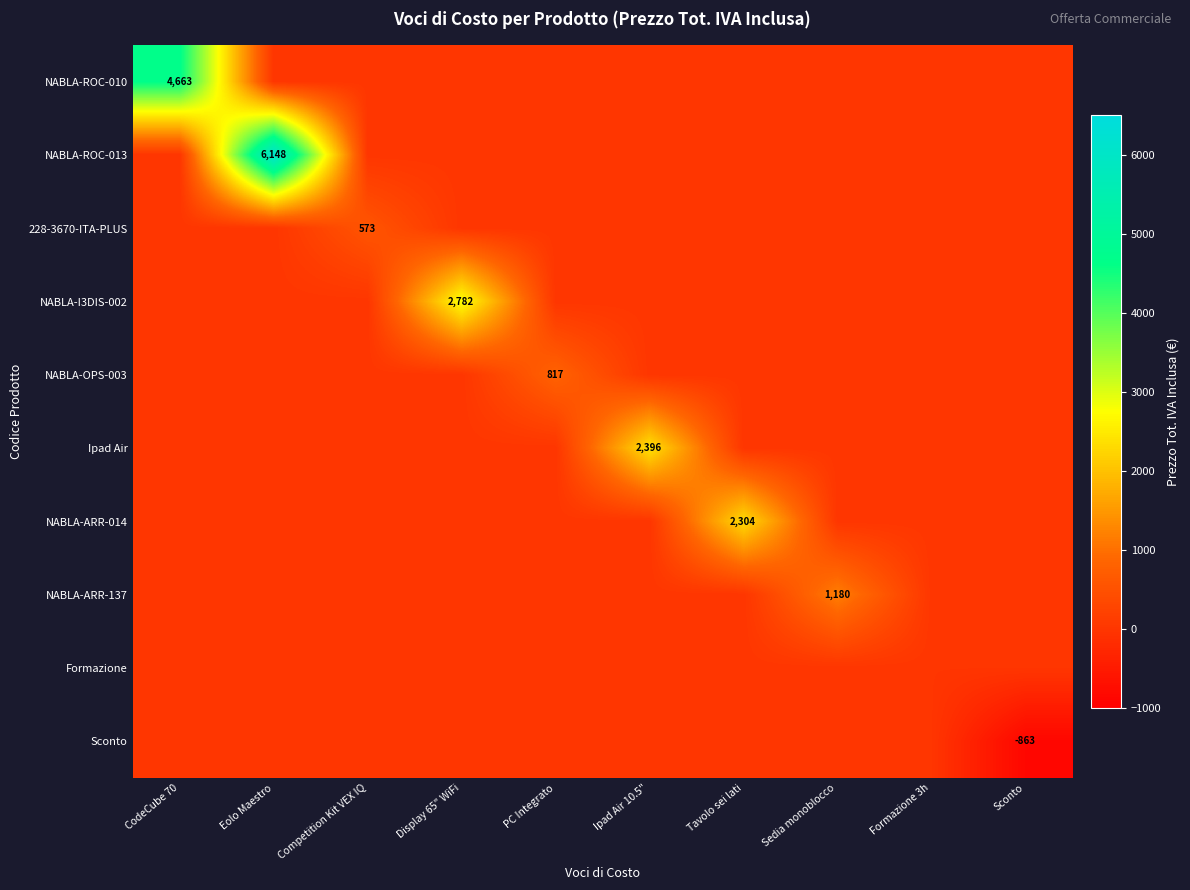

Which series has the largest total across all categories?

NABLA-ROC-013